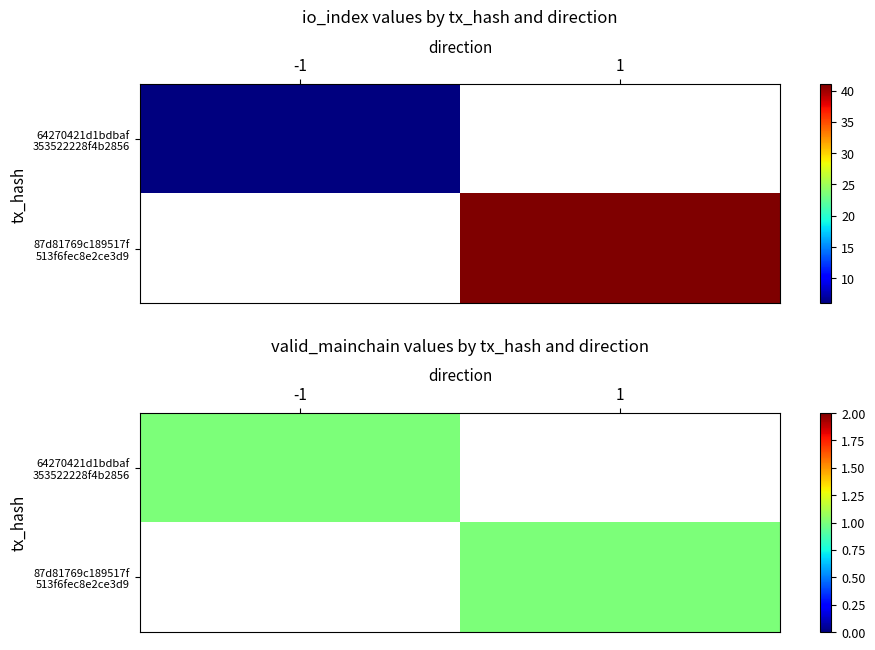

Which series has the largest total across all categories?

87d81769c189517f513f6fec8e2ce3d9fe930a8